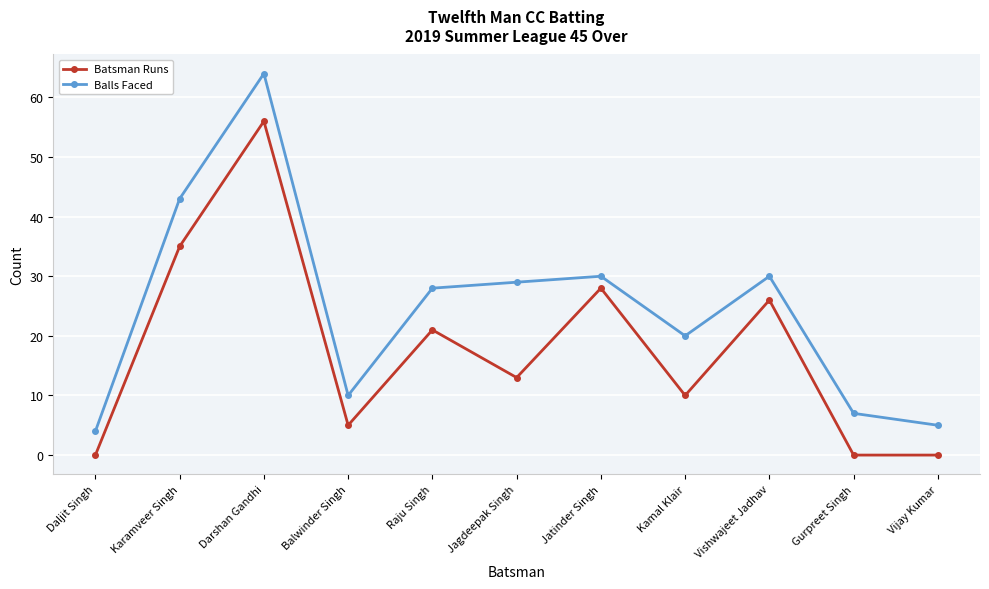

In Batsman Runs, how many points are higher than both neighbors (excluding endpoints)?

4